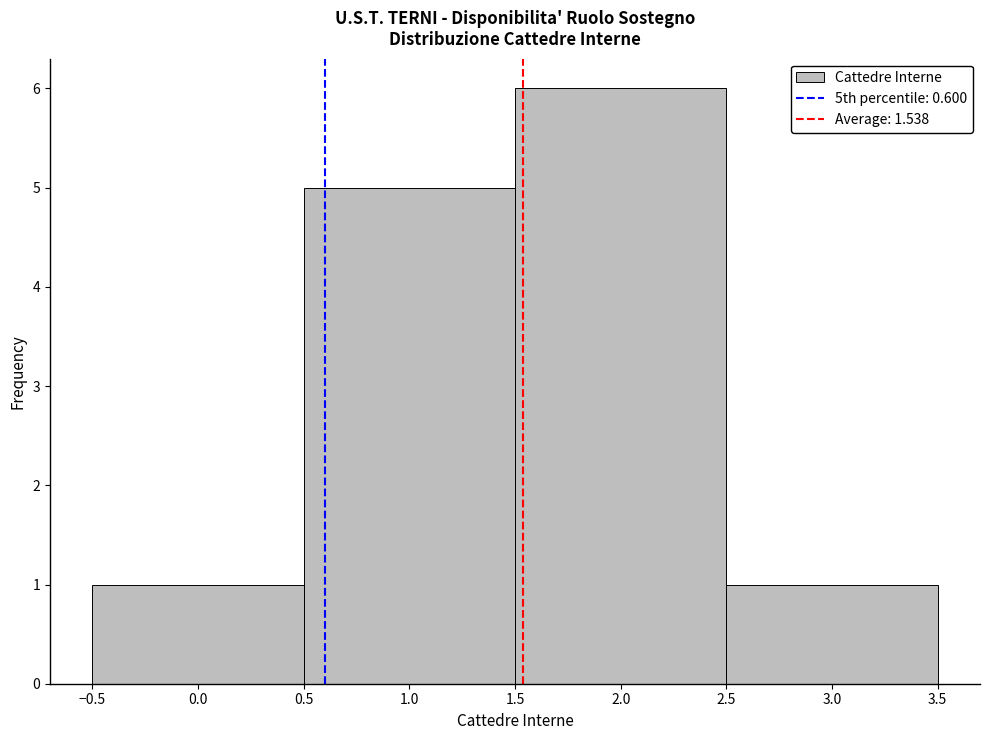

Reading left to right, transcribe this chart: for each bar, give the range it covers on the x-axis and its height. The values are not printed on the chart, so give them approximately, as read against the axis.

-0.5 to 0.5: 1
0.5 to 1.5: 5
1.5 to 2.5: 6
2.5 to 3.5: 1